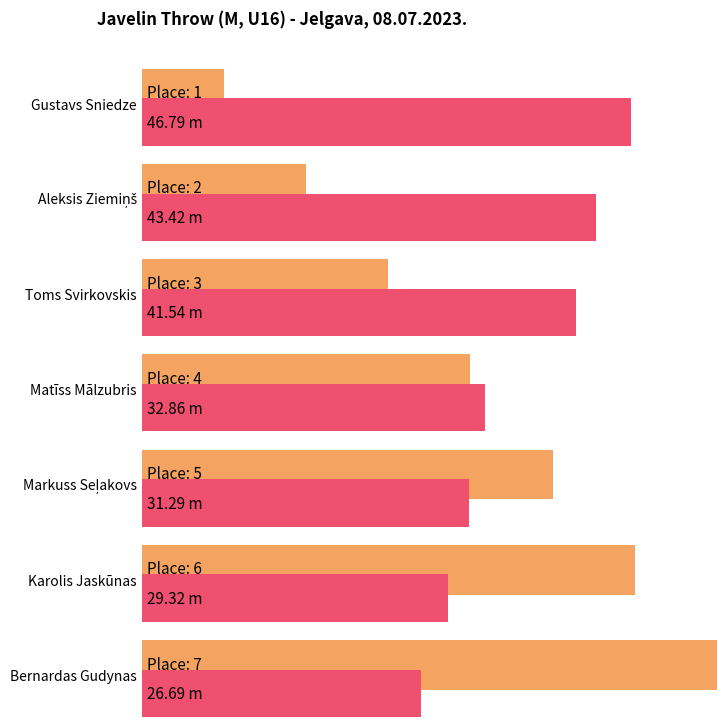

What are all the series names shown in the legend?

Place, Result